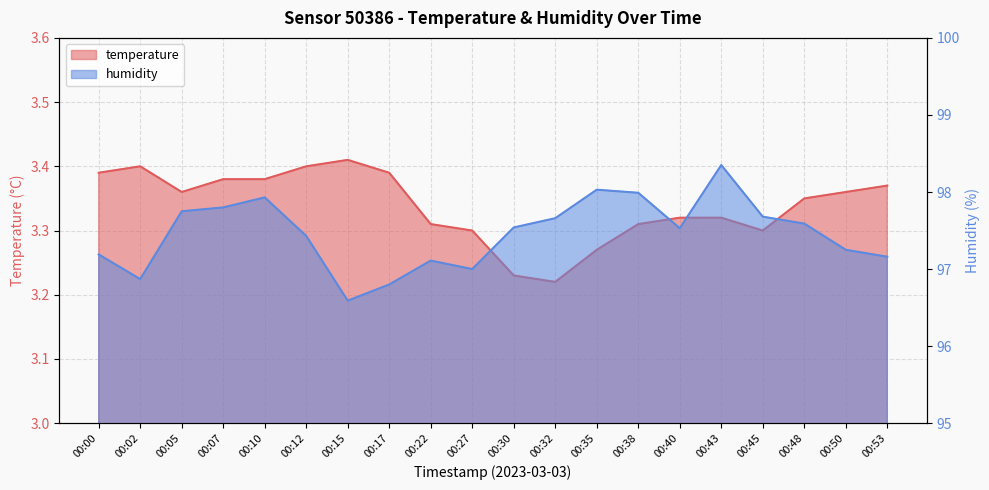

Which category has the highest value in the humidity series?

00:43